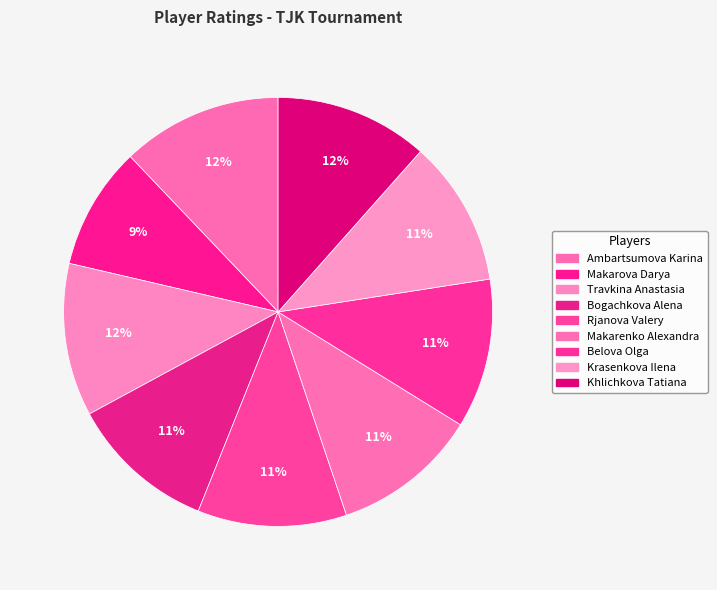

Is there a majority slice in this chart?

No